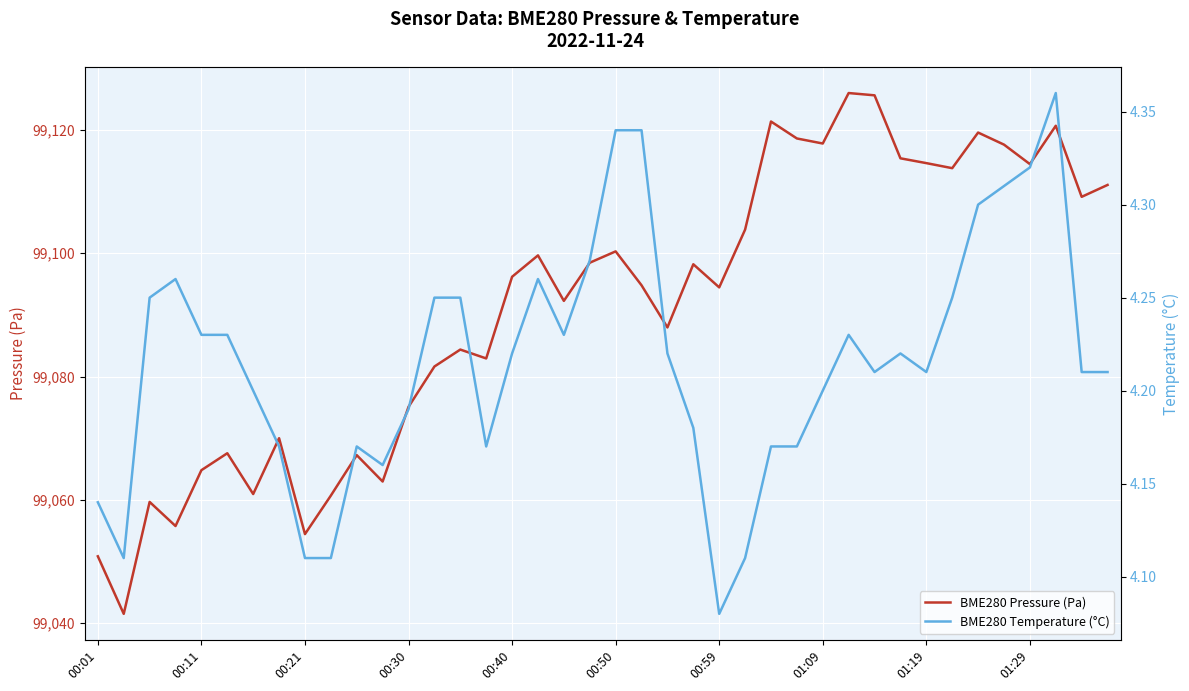

What is the sum of all BME280 Pressure (Pa) values?

3963652.6